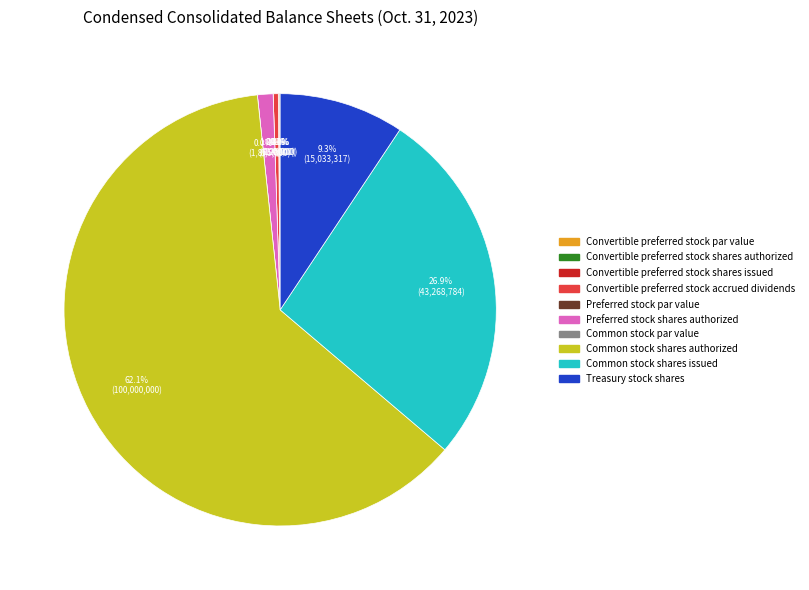

To the nearest percent, what is the combined percentage of Convertible preferred stock par value and Preferred stock shares authorized?

1%